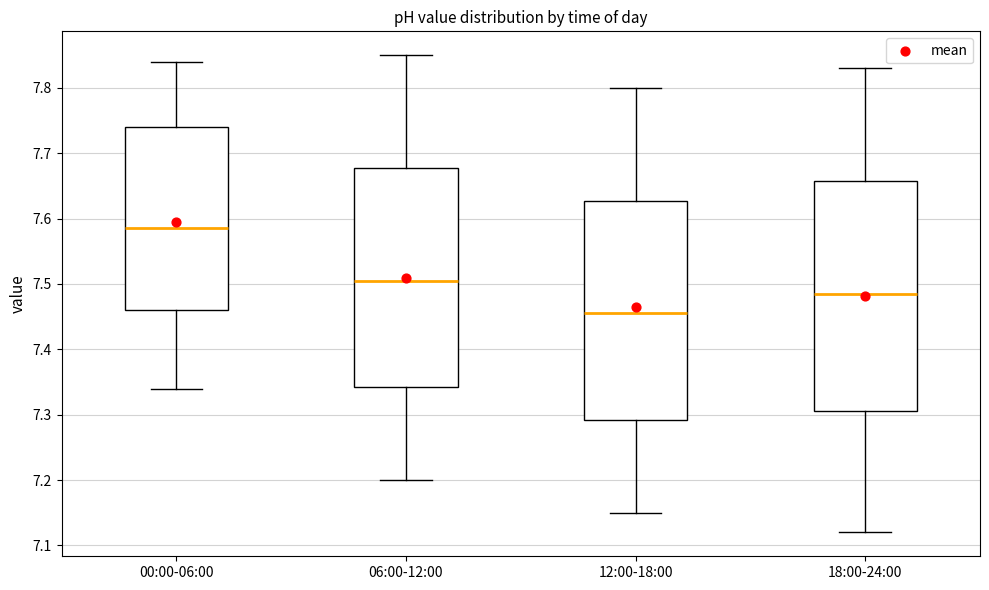

Reading left to right, transcribe this box plot: for each box, give where its median line is, the range the box spans, and where its two whiskers end, as read against the y-axis. The values are not printed on the chart, so give them approximately, as read against the axis.

00:00-06:00: median 7.59, box 7.46 to 7.74, whiskers 7.34 to 7.84
06:00-12:00: median 7.51, box 7.34 to 7.68, whiskers 7.20 to 7.85
12:00-18:00: median 7.46, box 7.29 to 7.63, whiskers 7.15 to 7.80
18:00-24:00: median 7.49, box 7.31 to 7.66, whiskers 7.12 to 7.83